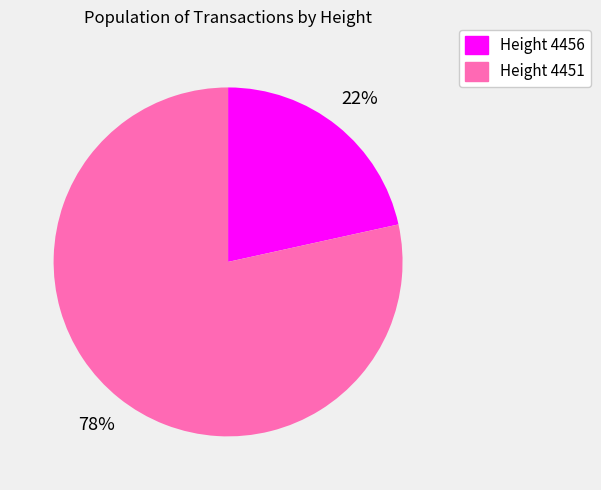

Does any single category account for the majority?

Yes